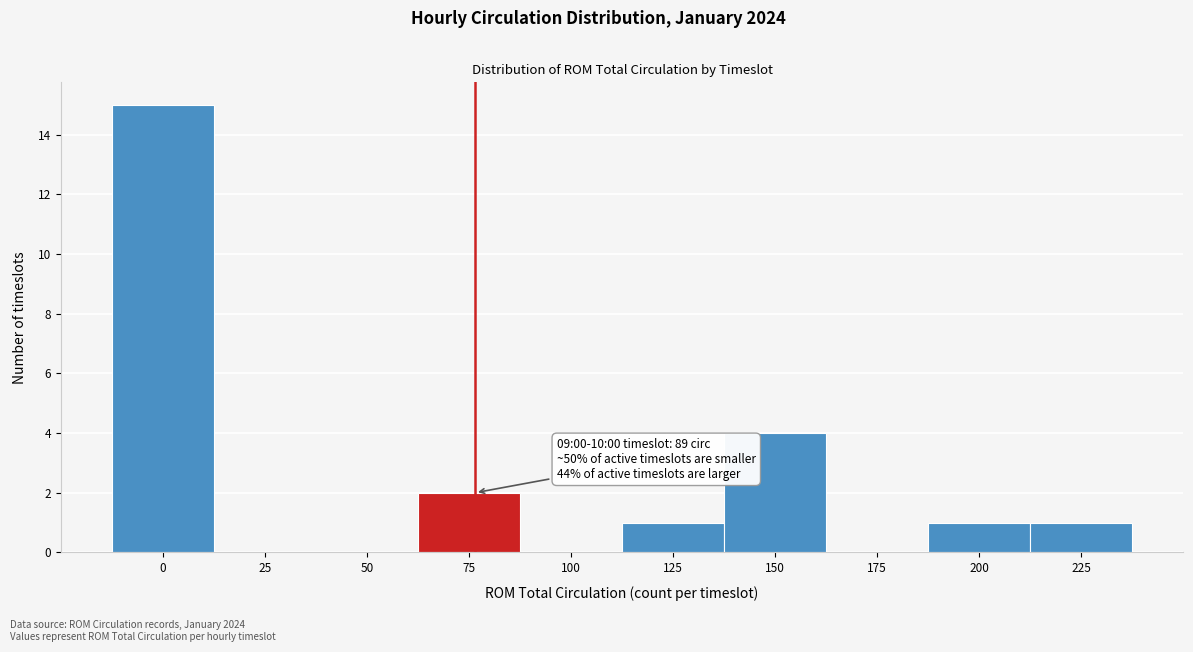

Reading left to right, transcribe all the data shown in this chart.

0=15	25=0	50=0	75=2	100=0	125=1	150=4	175=0	200=1	225=1